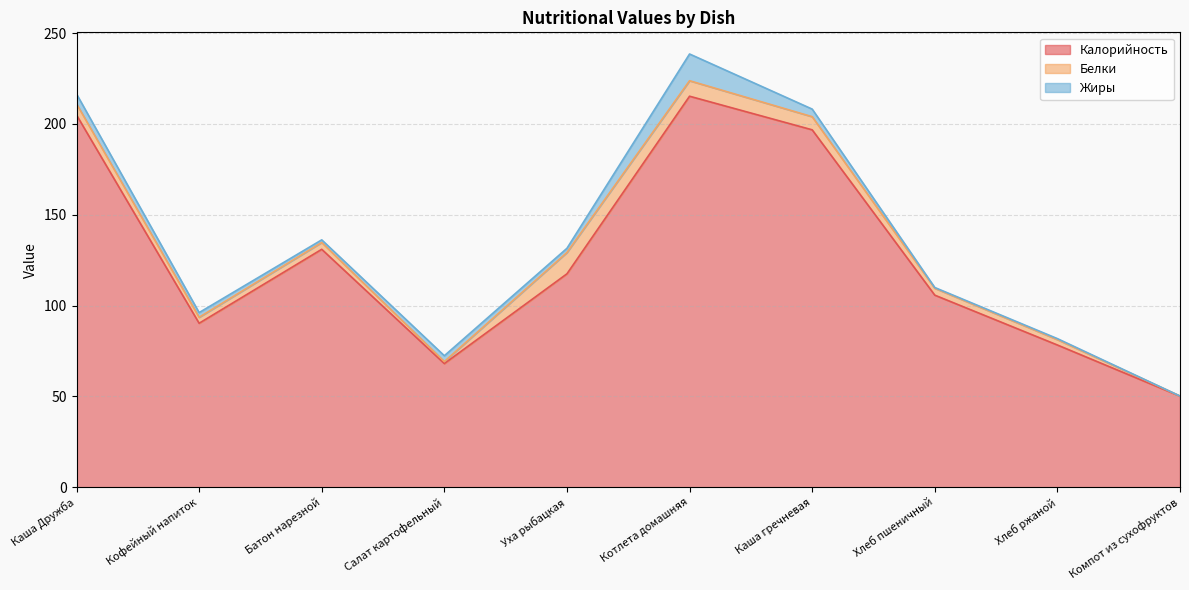

Where is the first local minimum for Белки?

Кофейный напиток